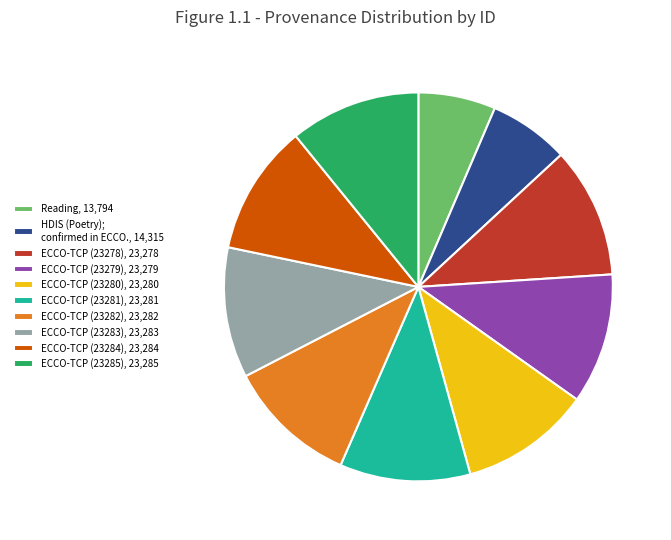

True or false: ECCO-TCP (23282), 23,282 accounts for 11% of the total.

True